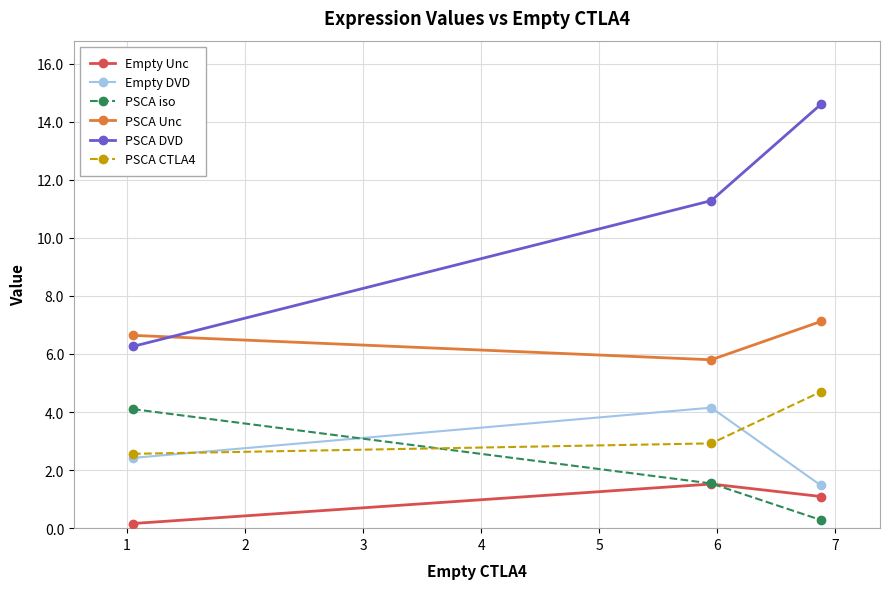

Reading right to left, extract all data points from this chart.

Empty Unc: 1.1	1.5	0.2
Empty DVD: 1.5	4.2	2.4
PSCA iso: 0.3	1.5	4.1
PSCA Unc: 7.1	5.8	6.6
PSCA DVD: 14.6	11.3	6.3
PSCA CTLA4: 4.7	2.9	2.6